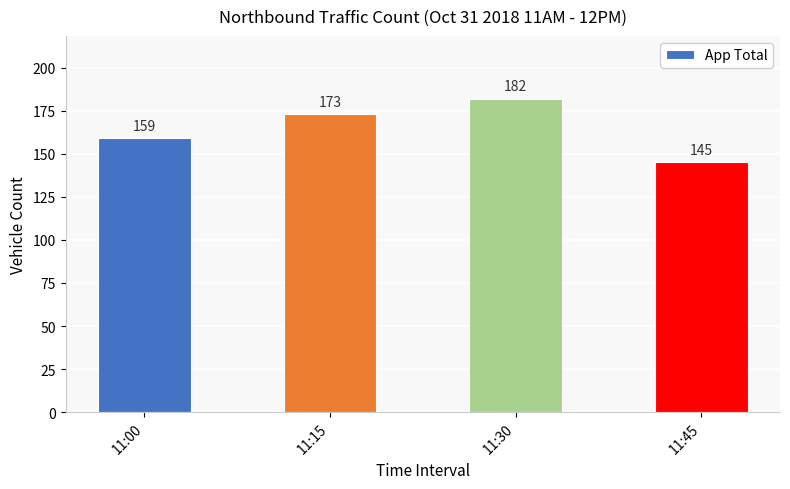

Count the values in the range 159 to 182.

3